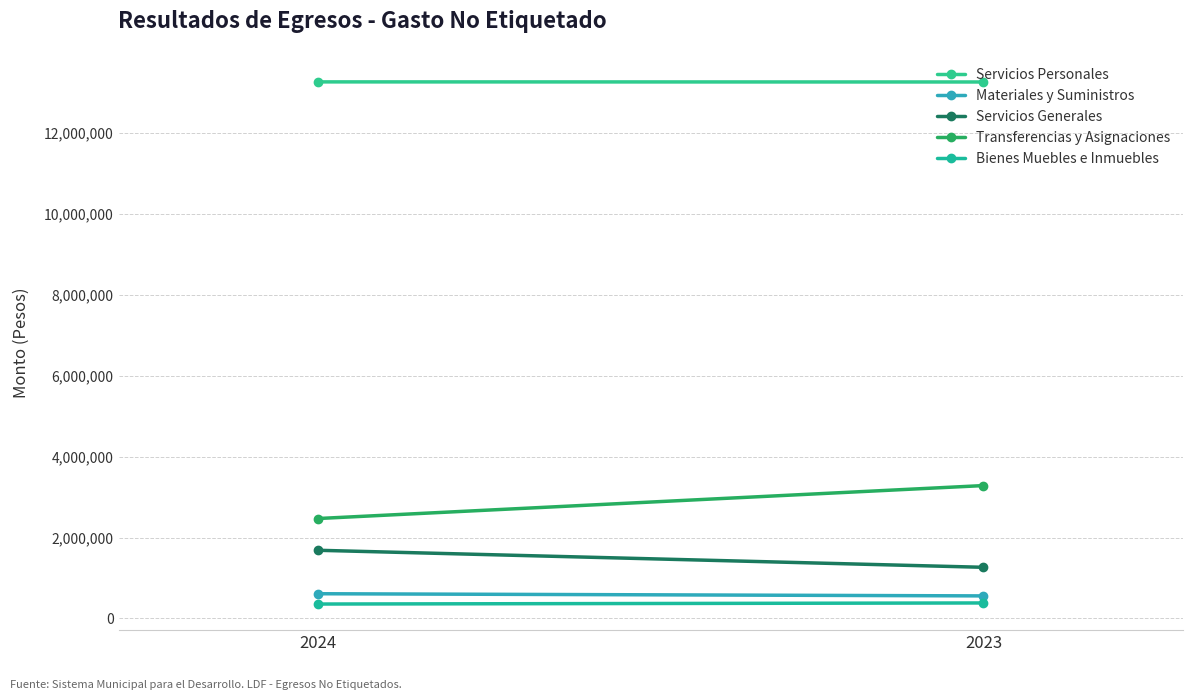

Is the value of Bienes Muebles e Inmuebles at 2023 greater than the value of Servicios Generales at 2024?

No